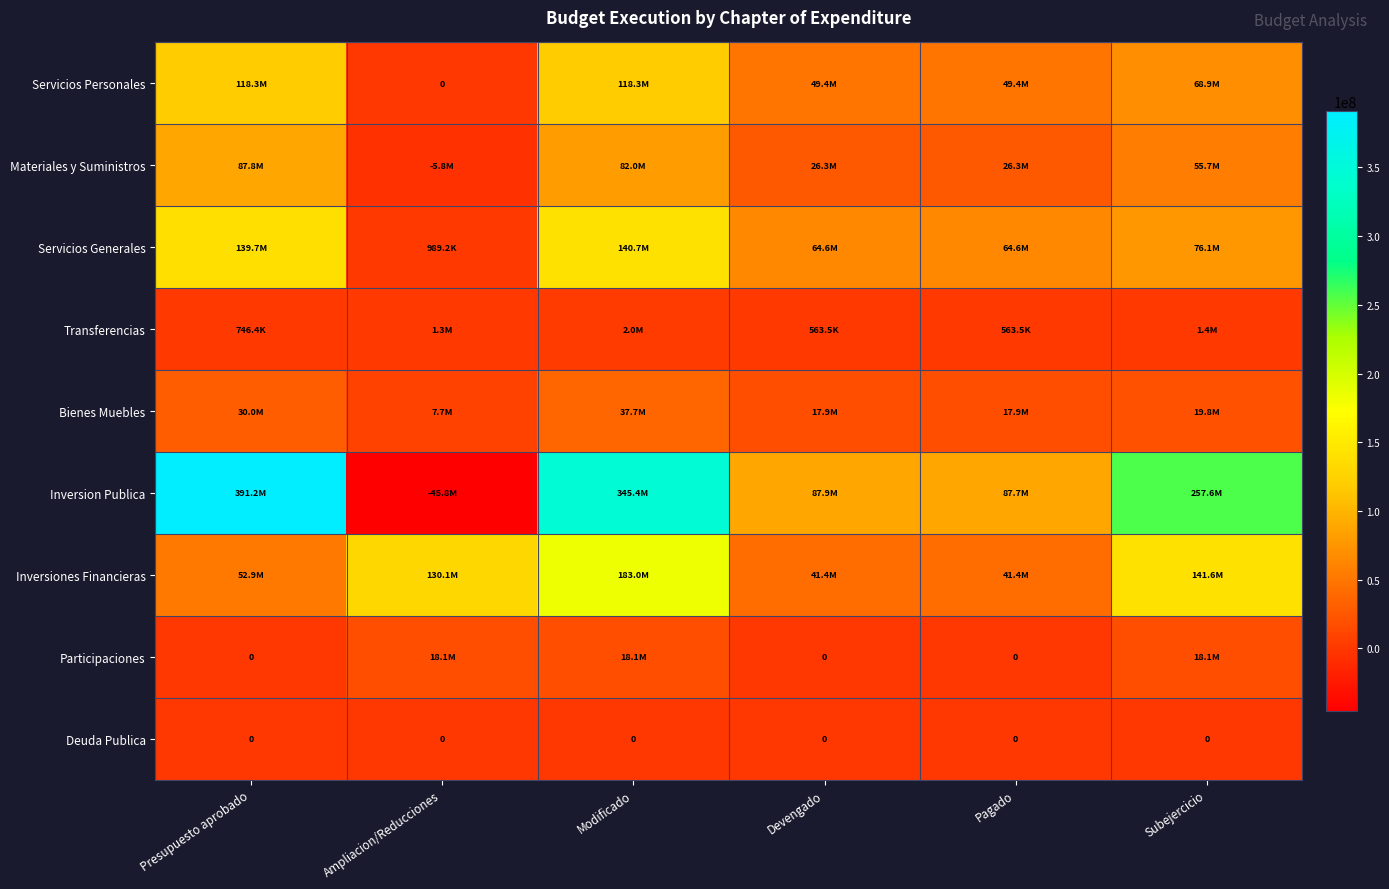

Rank the series at Subejercicio from lowest to highest value.

Deuda Publica, Transferencias, Participaciones, Bienes Muebles, Materiales y Suministros, Servicios Personales, Servicios Generales, Inversiones Financieras, Inversion Publica